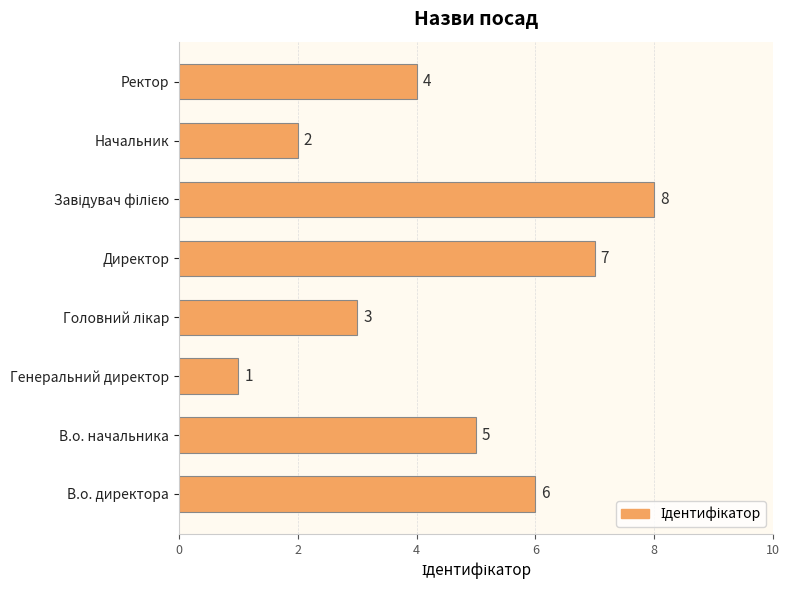

Reading top to bottom, extract all data points from this chart.

4	2	8	7	3	1	5	6